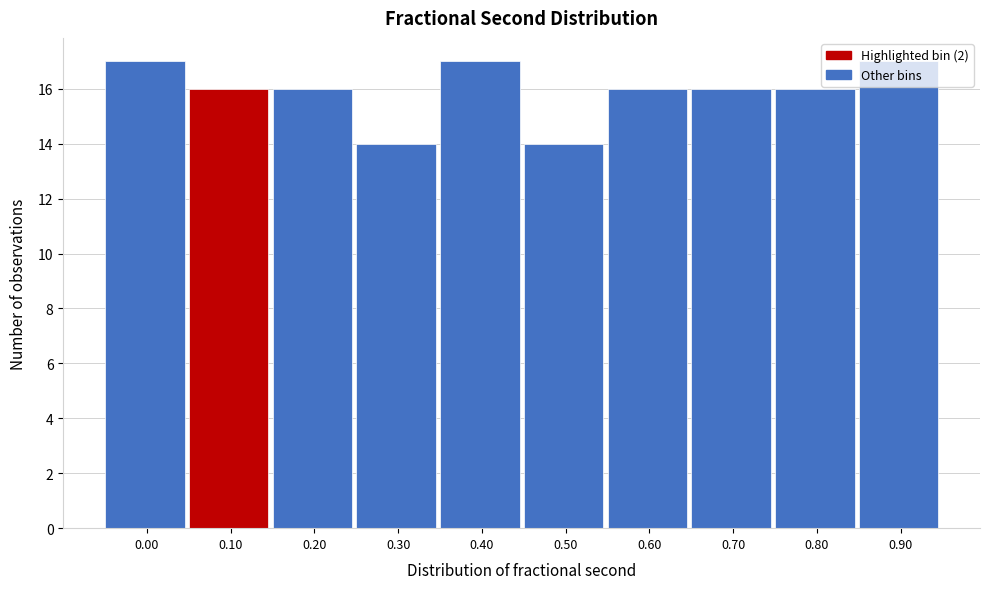

Between 0.50 and 0.70, which is larger?

0.70